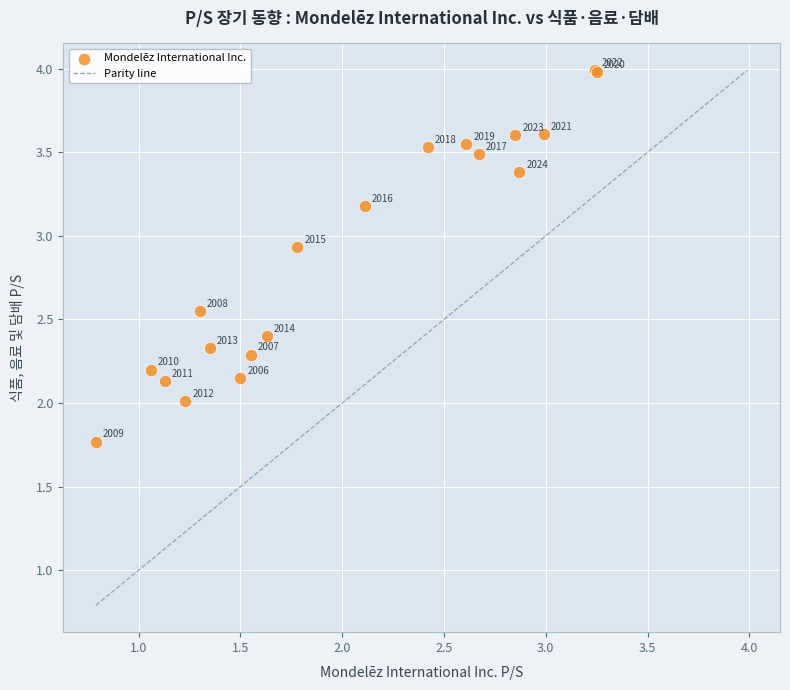

What Y value in the scatter plot is closest to 2?

2.0